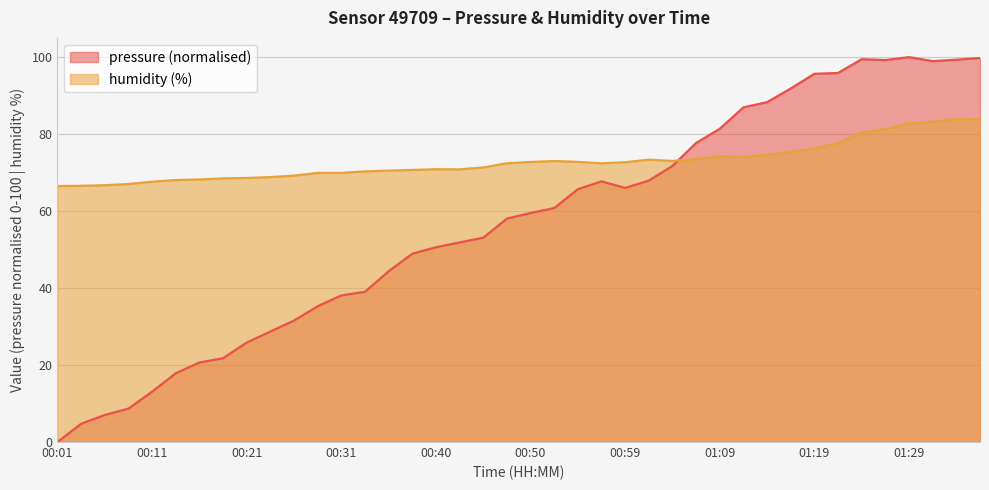

What is the label of the 7th point from the right?

01:21